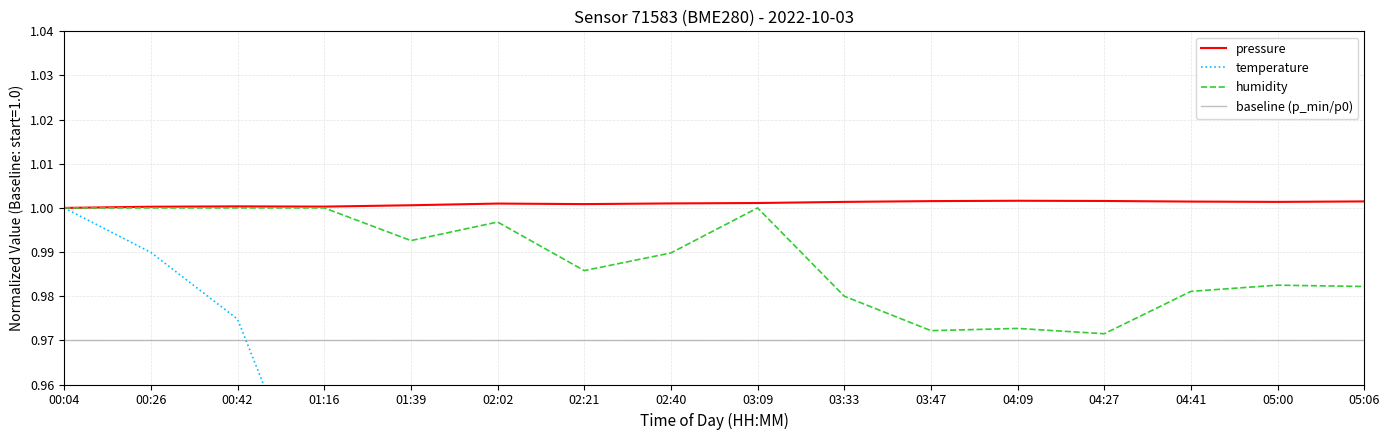

What is the approximate value of pressure at 01:16?

1.0